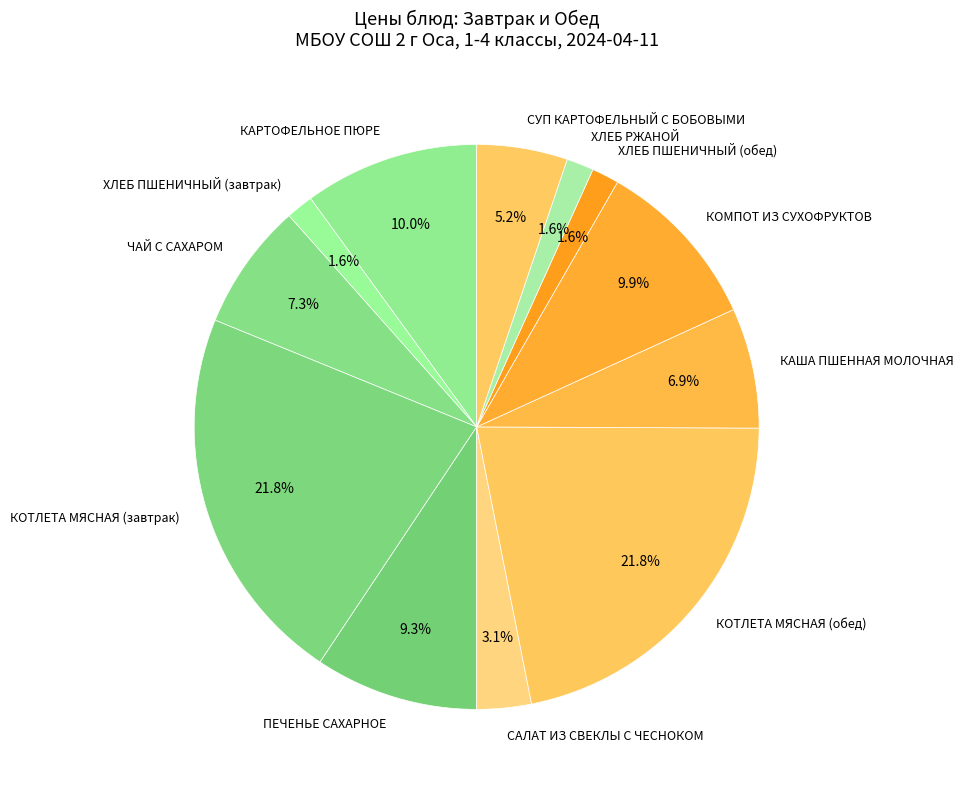

Count the number of slices in the pie.

12